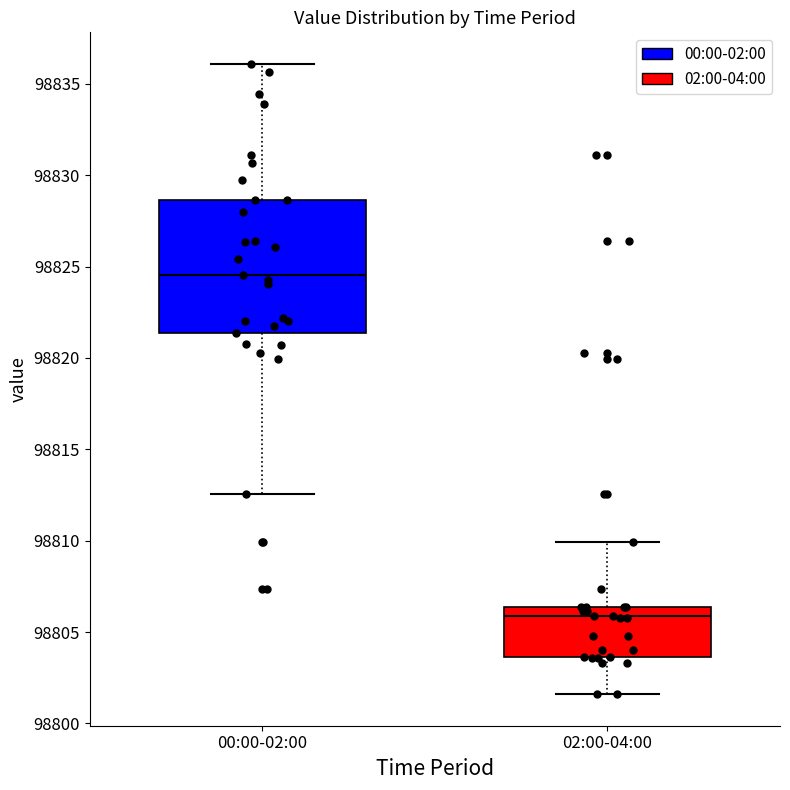

Comparing the boxes themselves (not the whiskers), which one is the tallest?

00:00-02:00